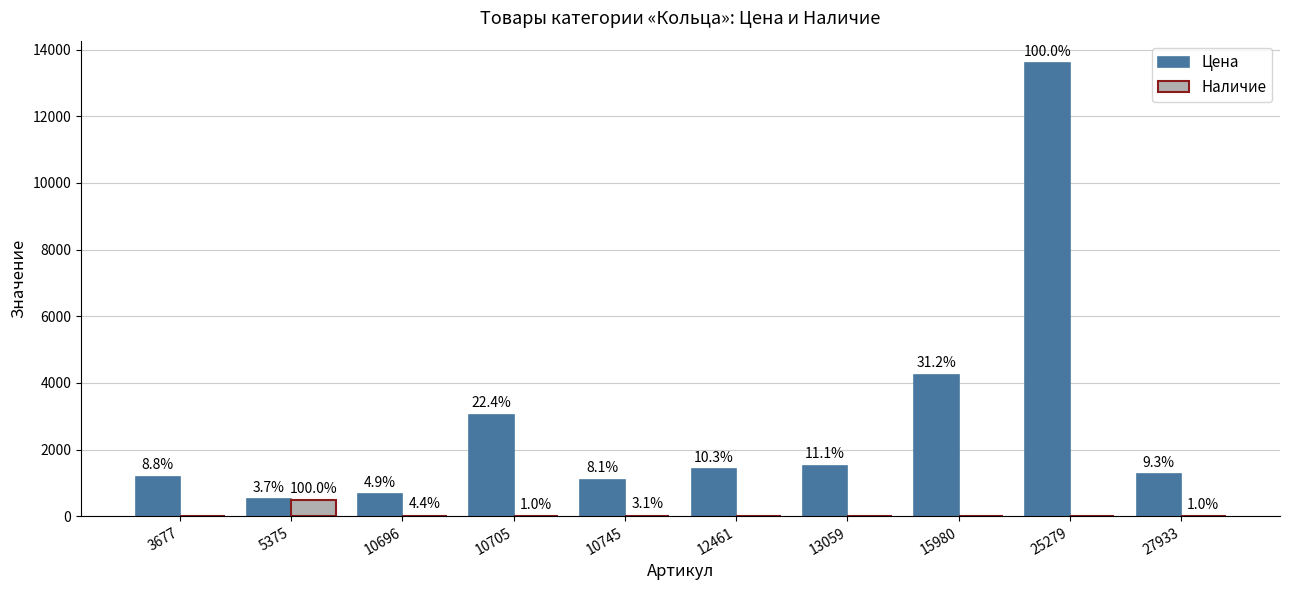

Are the bars grouped side by side (vs. stacked)?

Yes